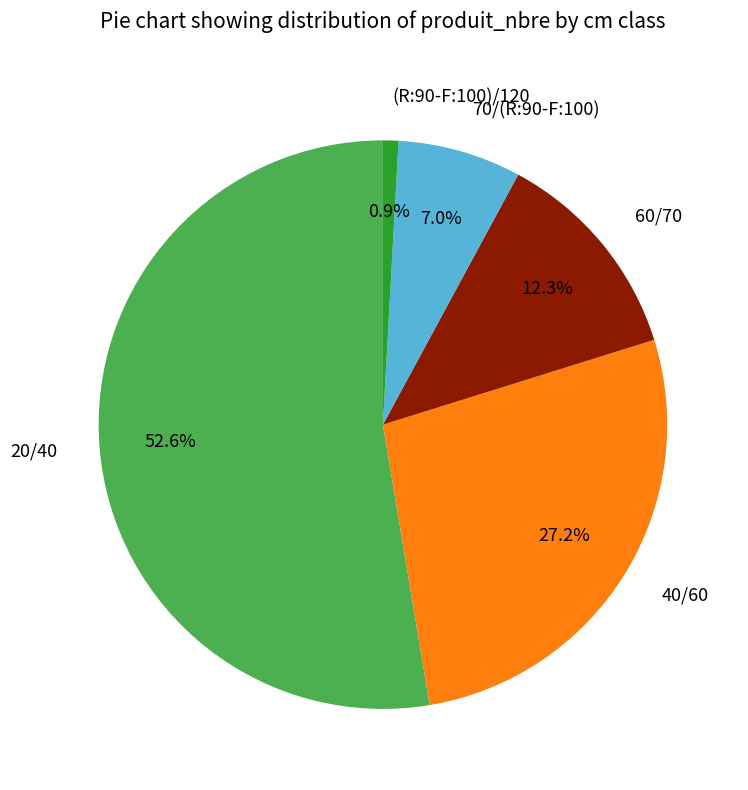

To the nearest percent, what is the combined percentage of 20/40 and (R:90-F:100)/120?

54%